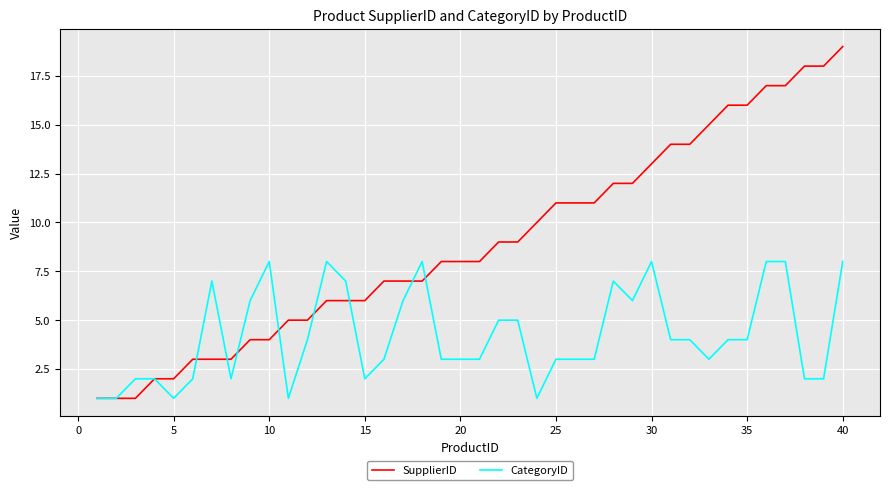

Rank the series by their maximum value, from highest to lowest.

SupplierID, CategoryID